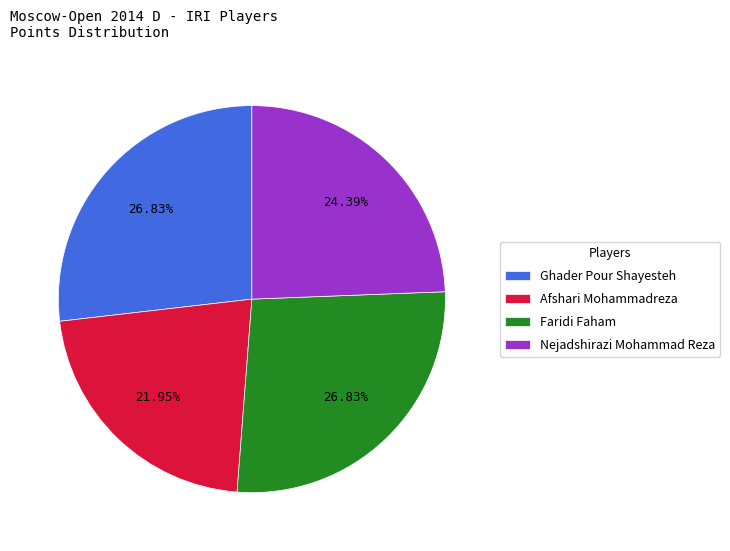

To the nearest percent, what percentage of the pie is Afshari Mohammadreza?

22%